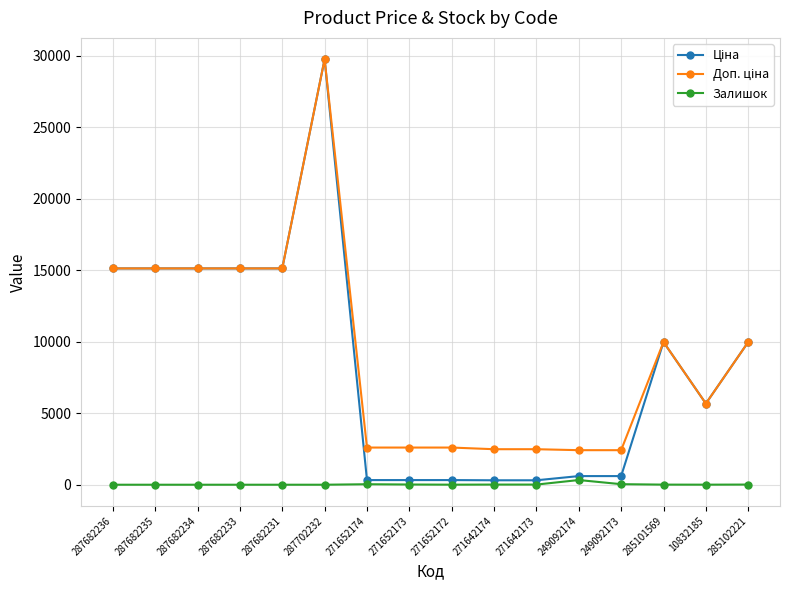

How many categories are shown in the chart?

16